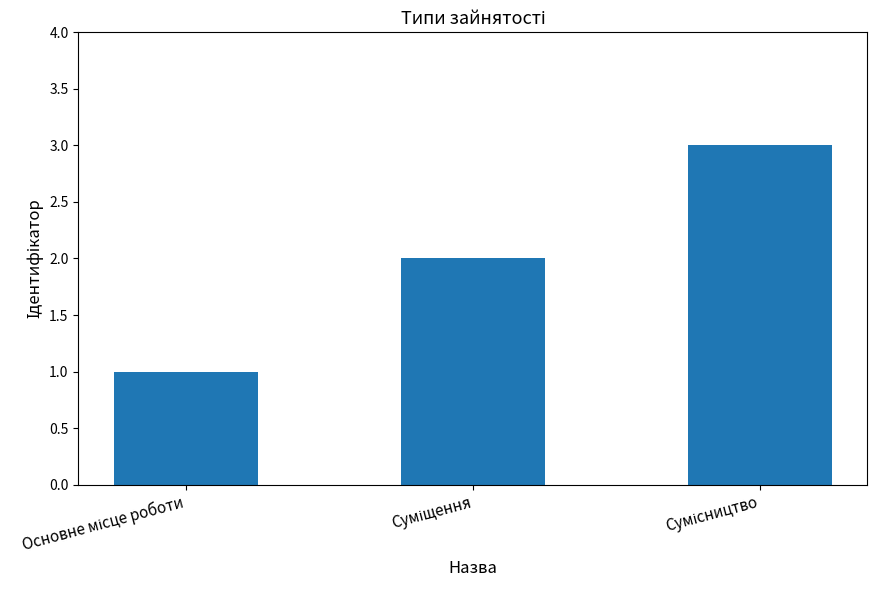

What is the sum of all values?

6